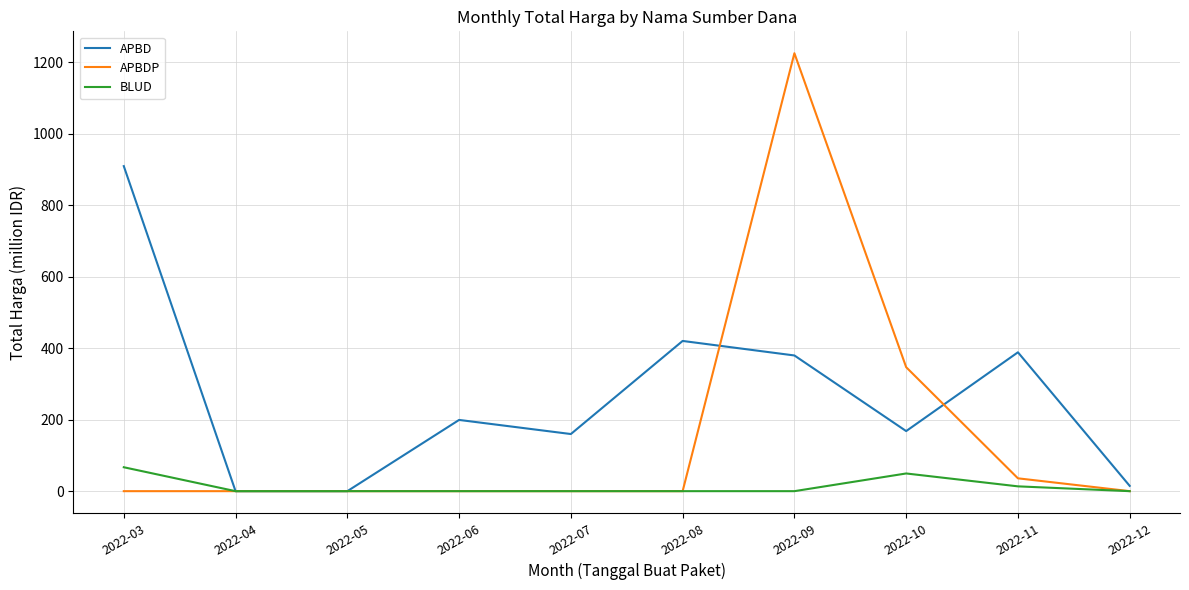

True or false: APBDP has a value of 35.9 at 2022-11.

True